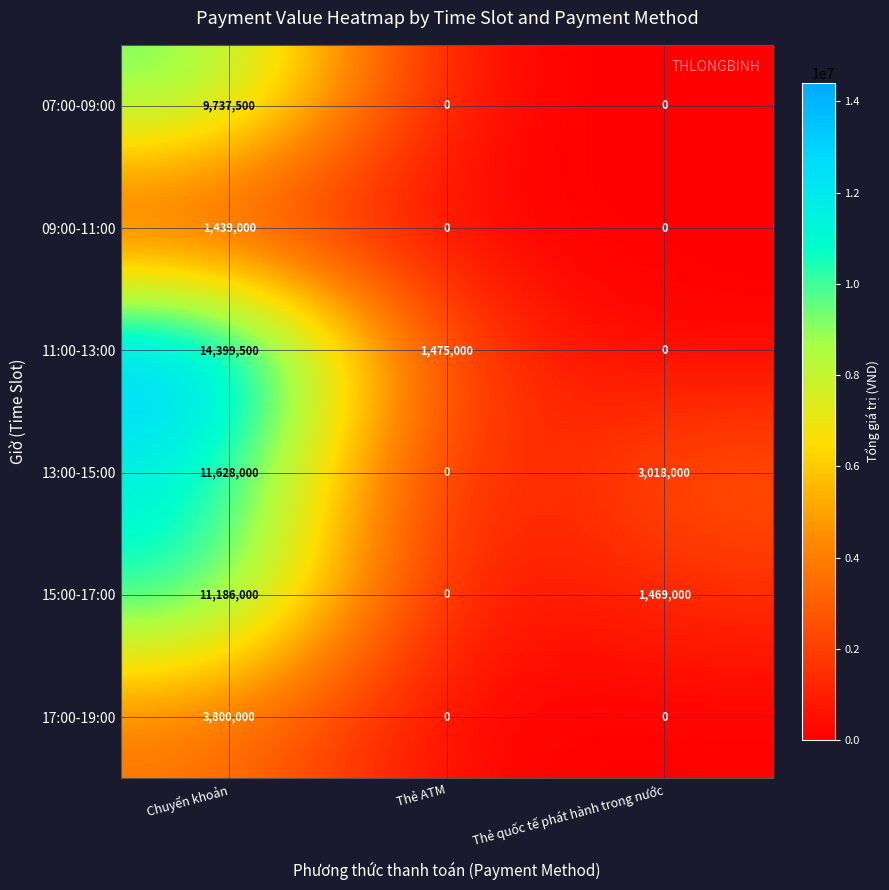

Reading left to right, what are all the values shown in this chart?

07:00-09:00: 9737500	0	0
09:00-11:00: 1439000	0	0
11:00-13:00: 14399500	1475000	0
13:00-15:00: 11628000	0	3018000
15:00-17:00: 11186000	0	1469000
17:00-19:00: 3800000	0	0